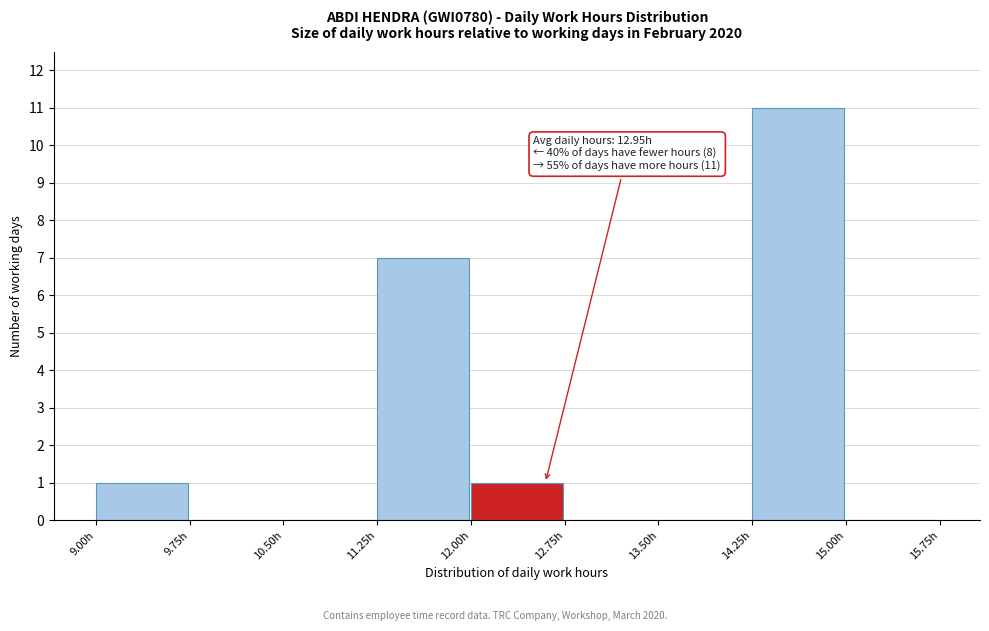

Over which range of the x-axis is the bar tallest?

14.25 to 15.00